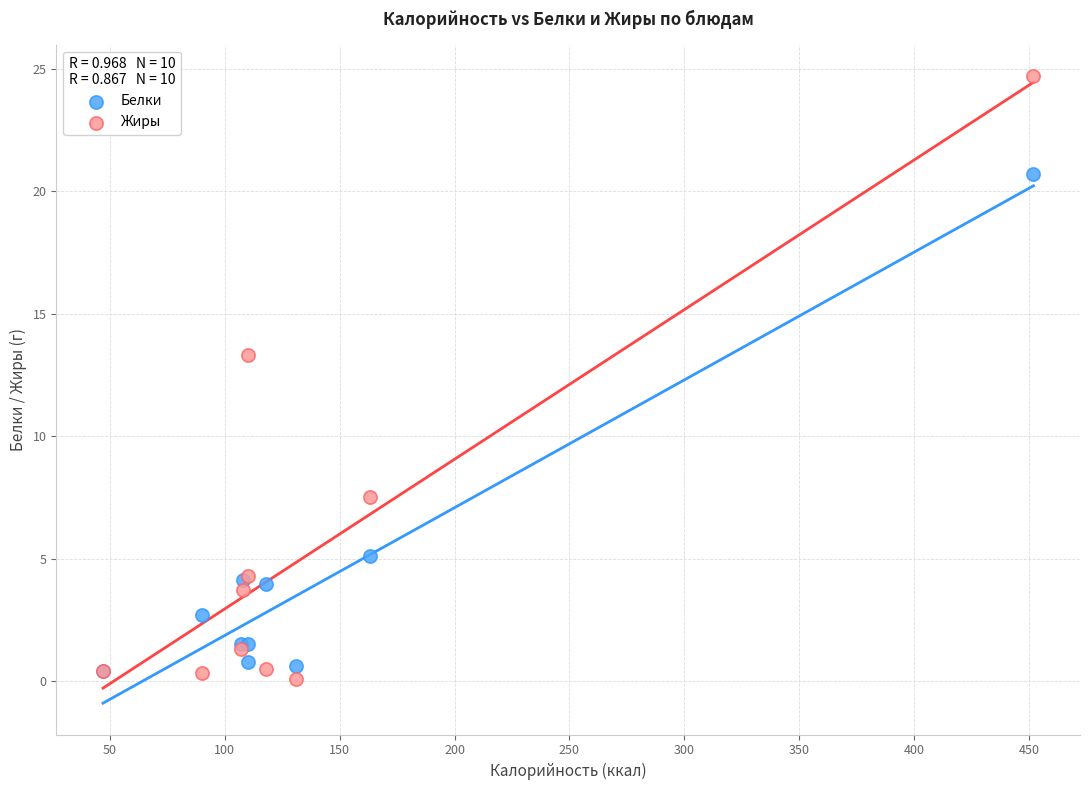

Which series contains the highest Y value?

Жиры